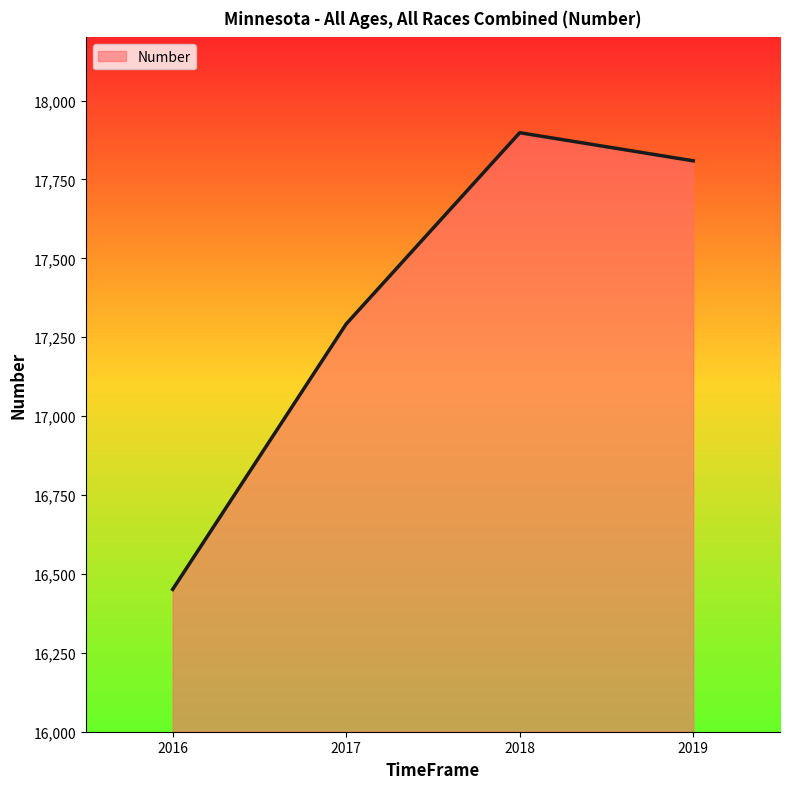

What is the smallest value displayed?

16451